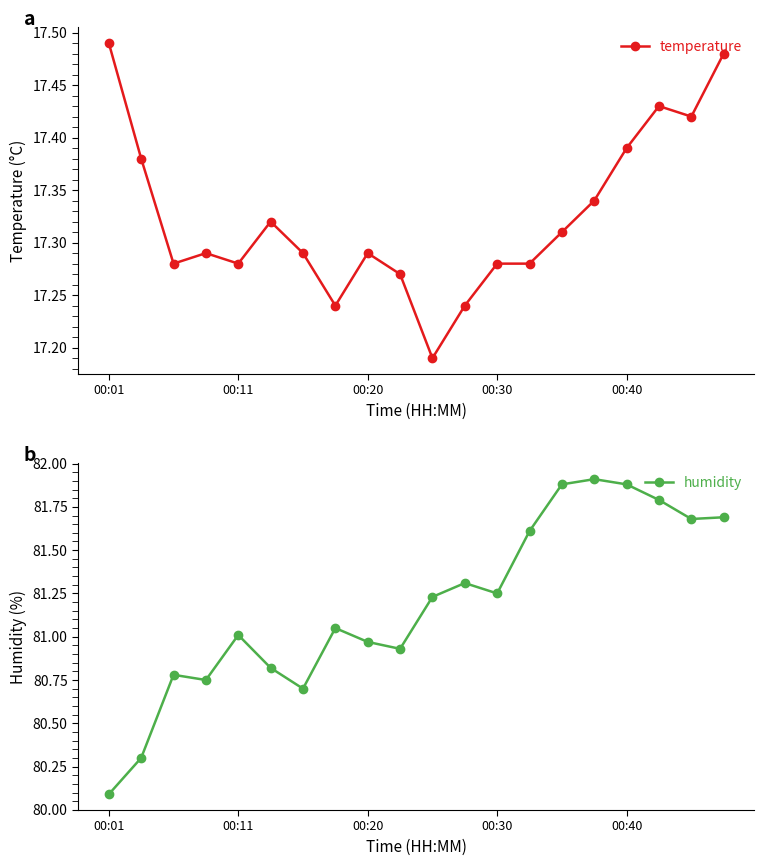

What is the label of the 8th point from the left?

7